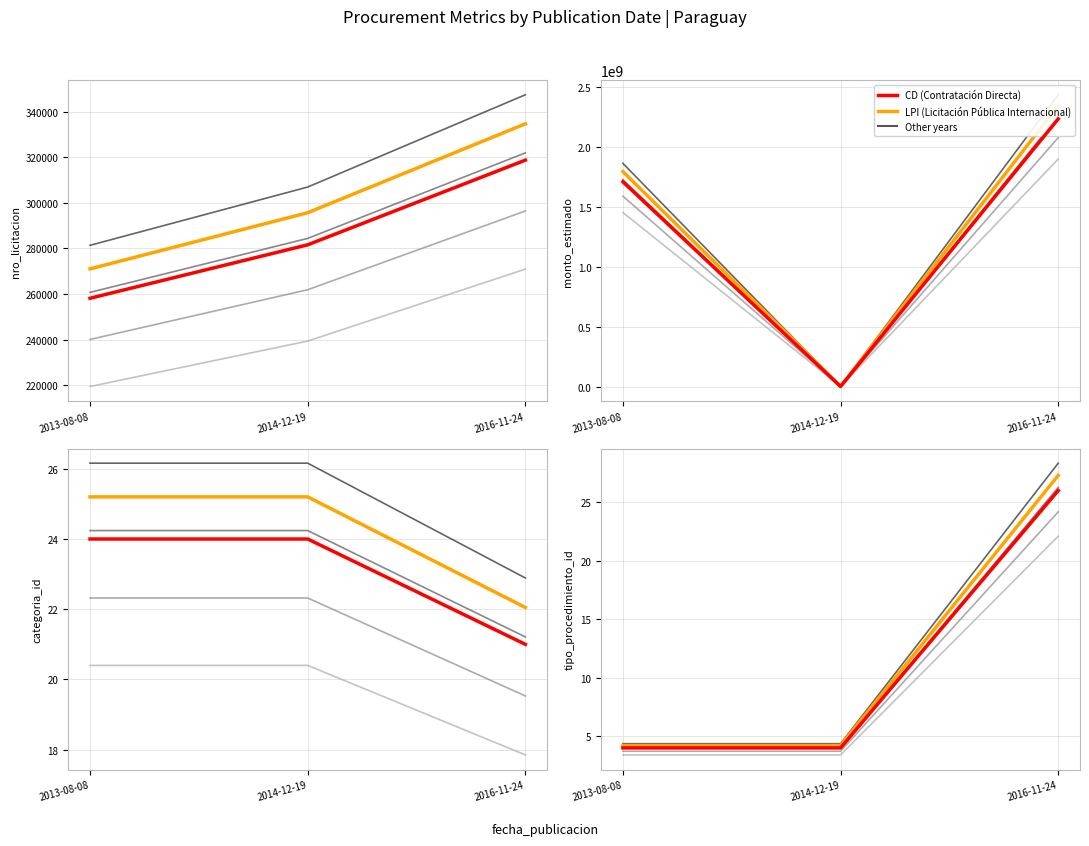

The LPI series shows 1.8 at 2013-08-08. True or false?

False